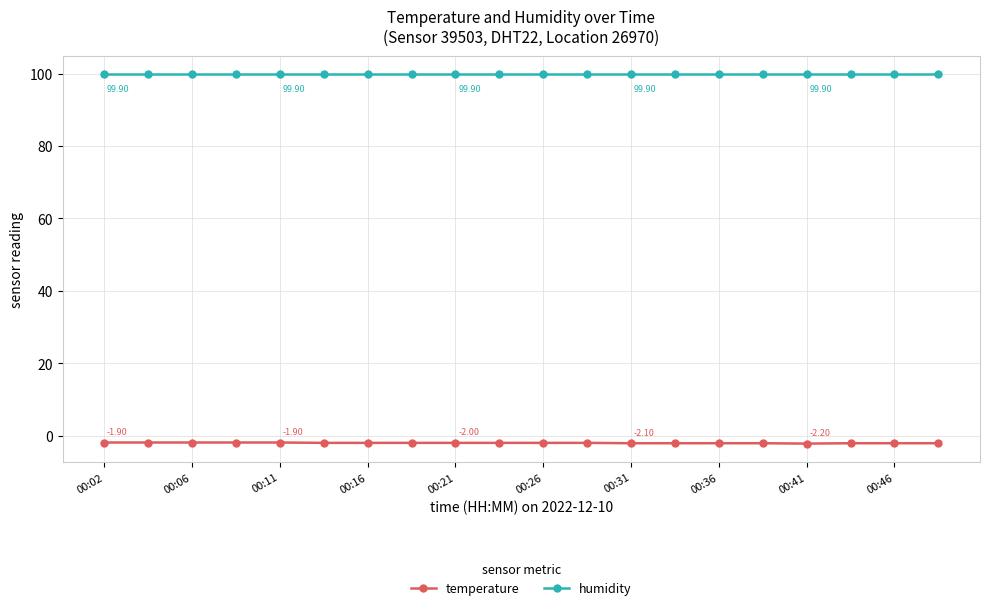

What is the average value of the temperature series?

-2.0